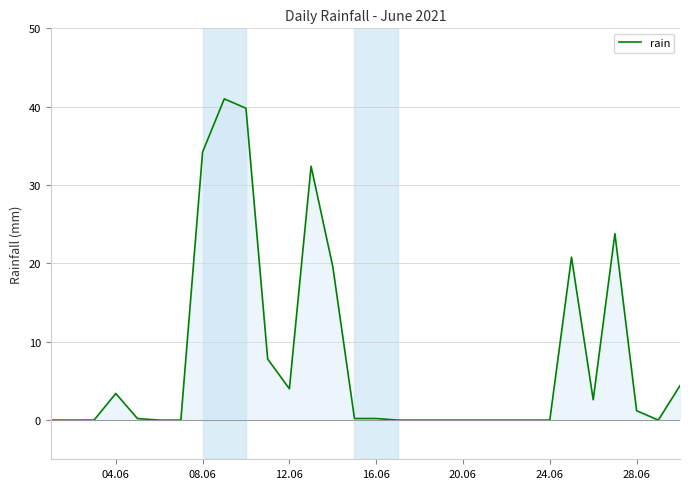

What is the difference between the second highest and second lowest values?

39.8